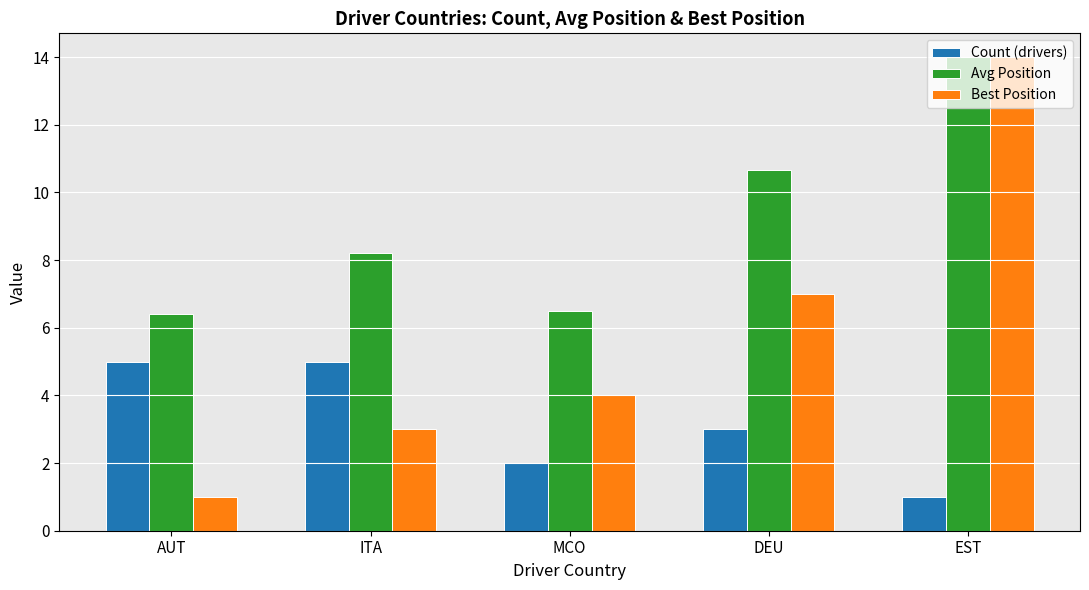

Reading left to right, extract all data points from this chart.

Count (drivers): AUT=5.0	ITA=5.0	MCO=2.0	DEU=3.0	EST=1.0
Avg Position: AUT=6.4	ITA=8.2	MCO=6.5	DEU=10.7	EST=14.0
Best Position: AUT=1.0	ITA=3.0	MCO=4.0	DEU=7.0	EST=14.0